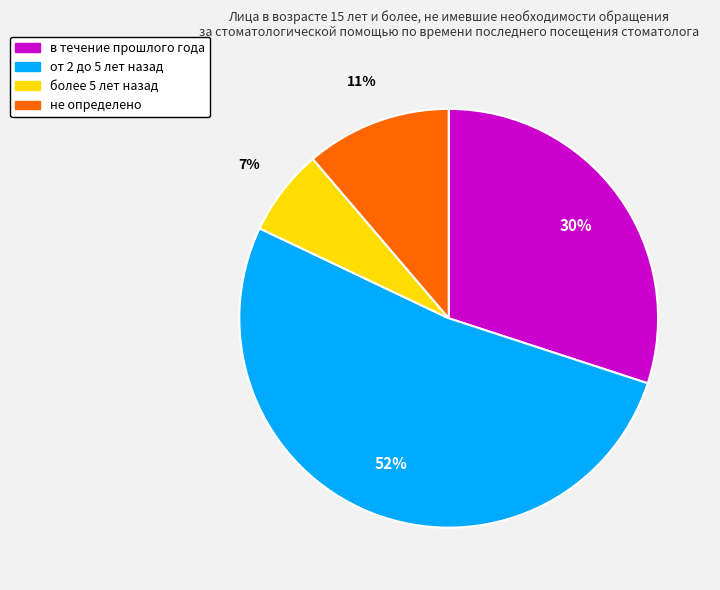

To the nearest percent, what portion does в течение прошлого года represent?

30%